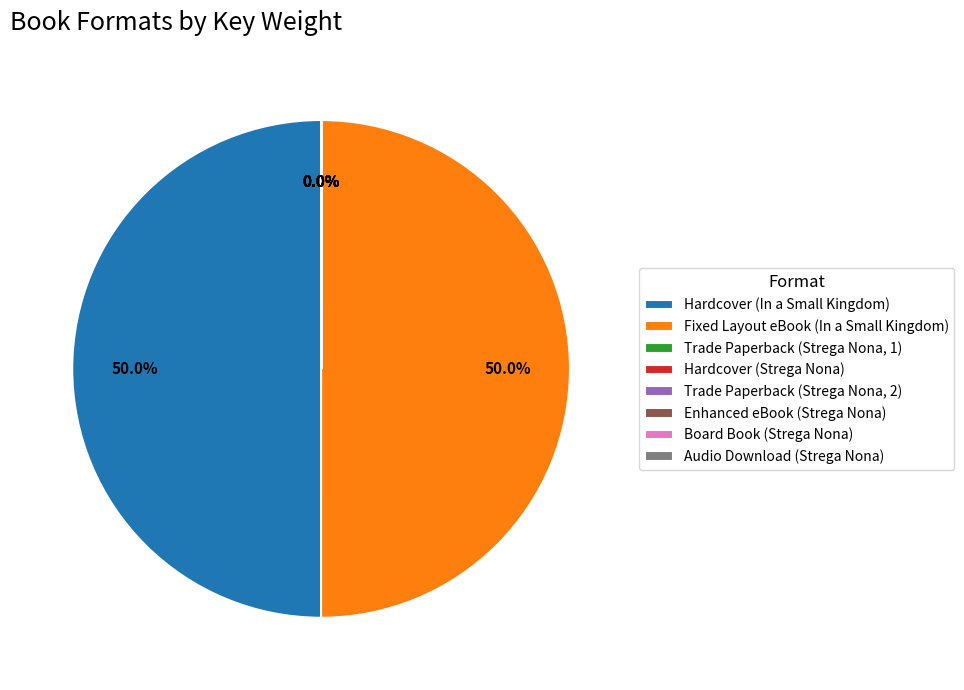

The Trade Paperback (Strega Nona, 2) slice represents 0% of the pie. True or false?

True